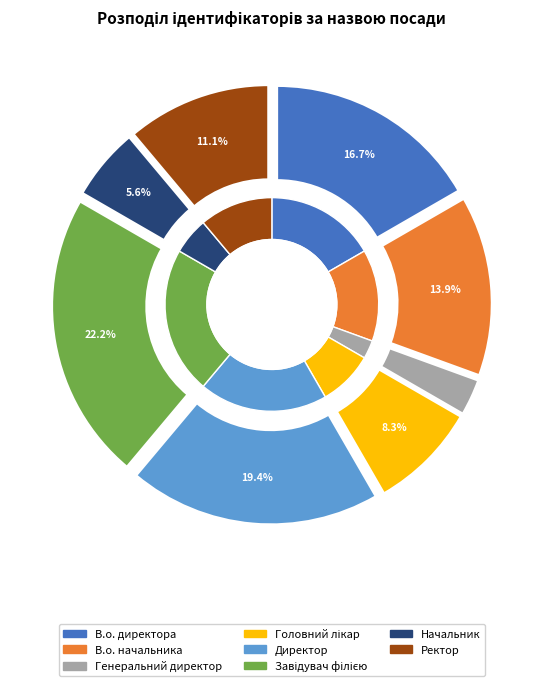

Count the number of slices in the pie.

8